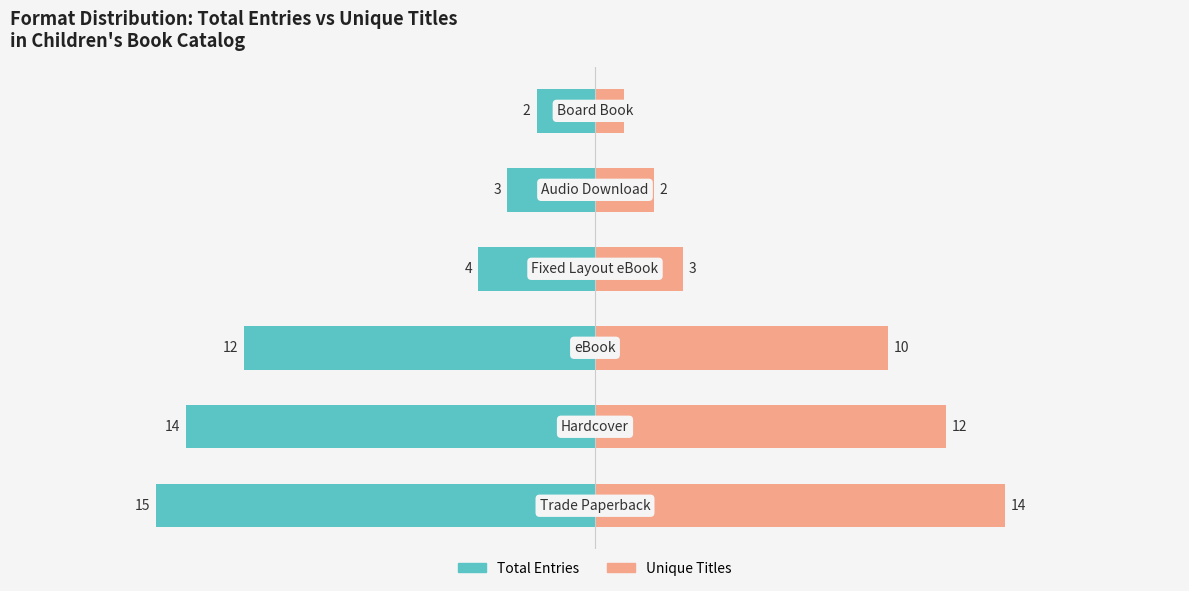

What is the value of the Unique Titles bar at the 6th from the left?

1